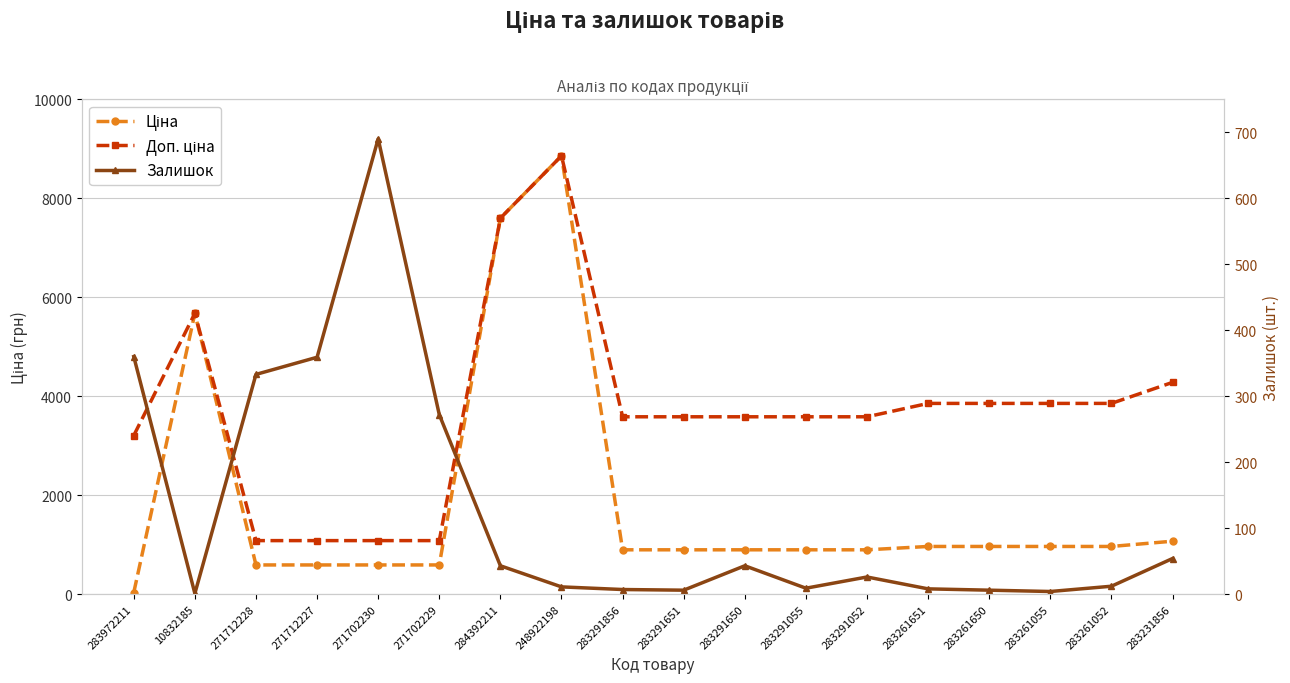

What is the difference between the maximum and minimum values in the Залишок series?

689.0